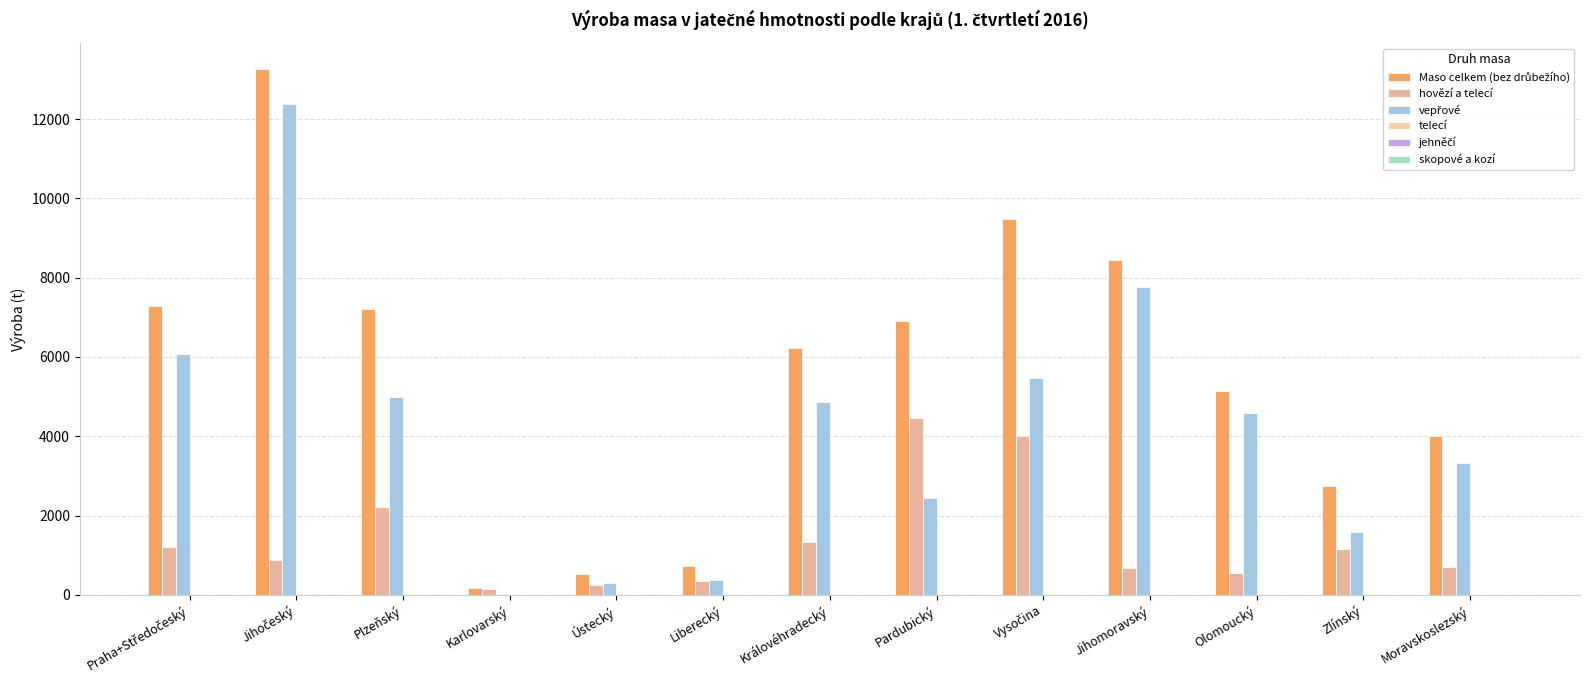

How many groups of bars are there?

13